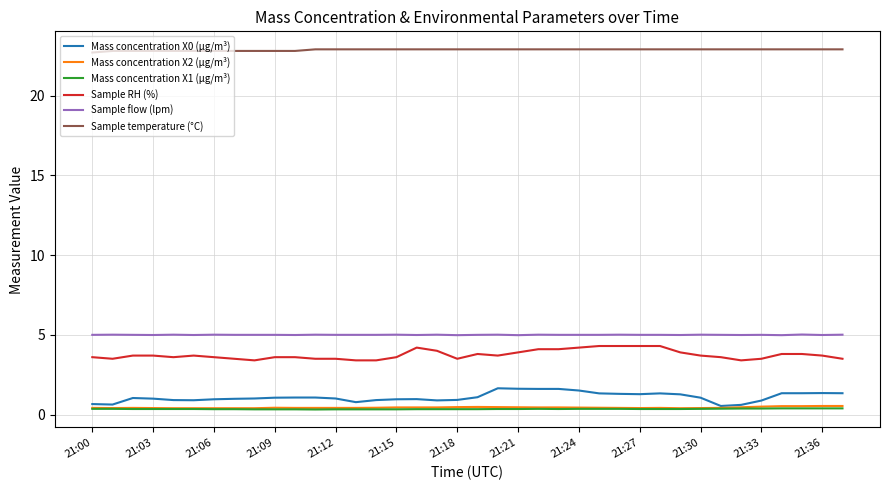

True or false: Mass concentration X1 (μg/m³) and Sample RH (%) cross at least once.

False